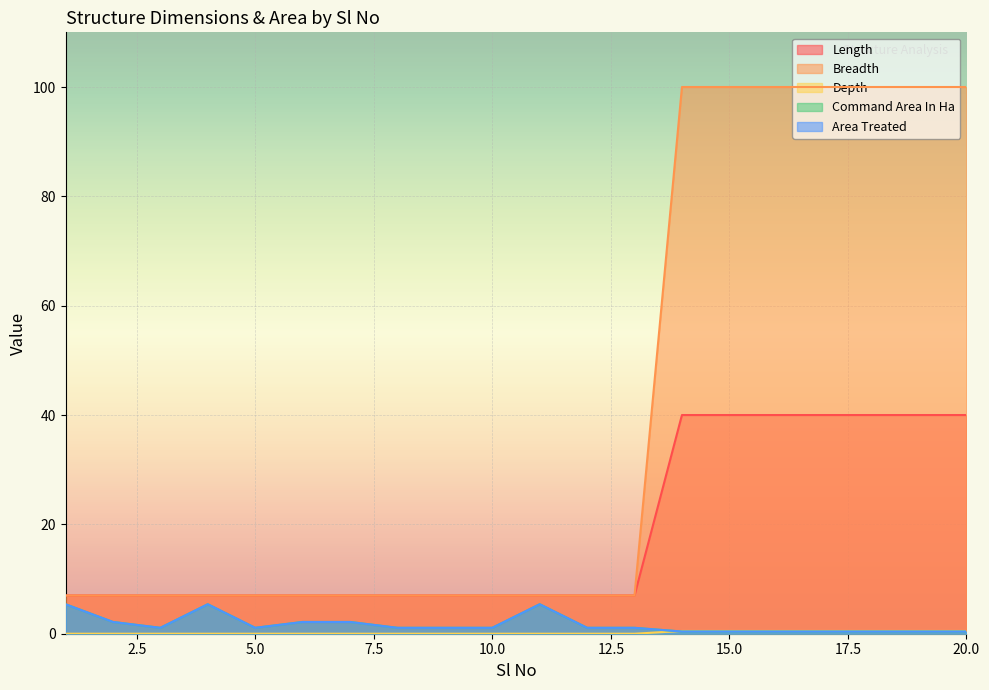

Rank the categories by Breadth value from highest to lowest.

14, 15, 16, 17, 18, 19, 20, 1, 2, 3, 4, 5, 6, 7, 8, 9, 10, 11, 12, 13